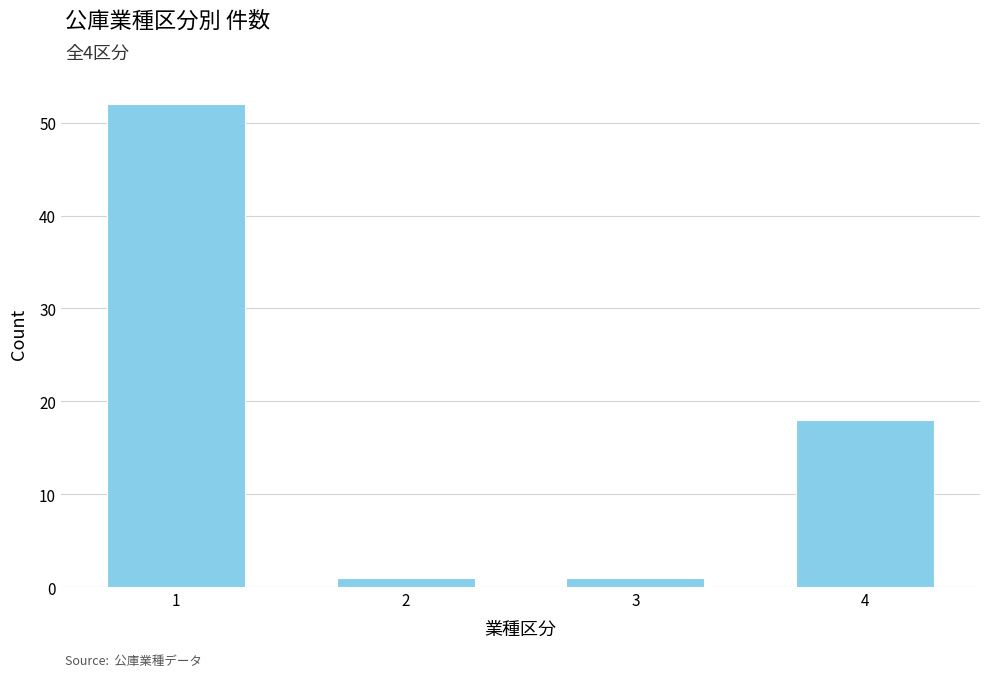

Approximately how many times larger is the value at 1 compared to 2?

52.0